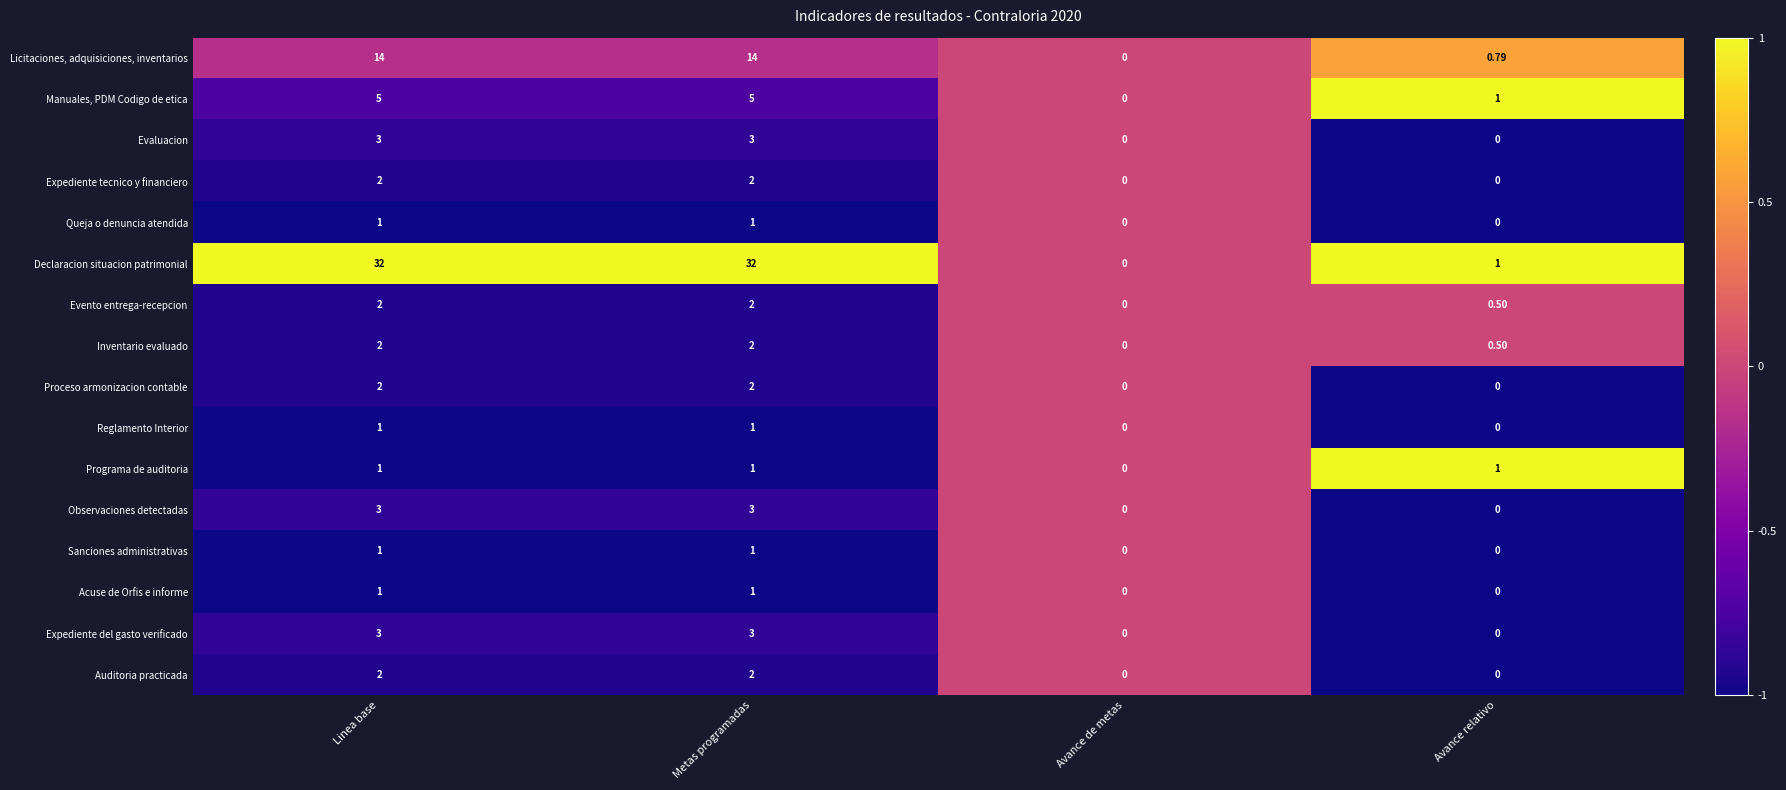

Which series changed the most between Metas programadas and Avance relativo?

Declaracion situacion patrimonial